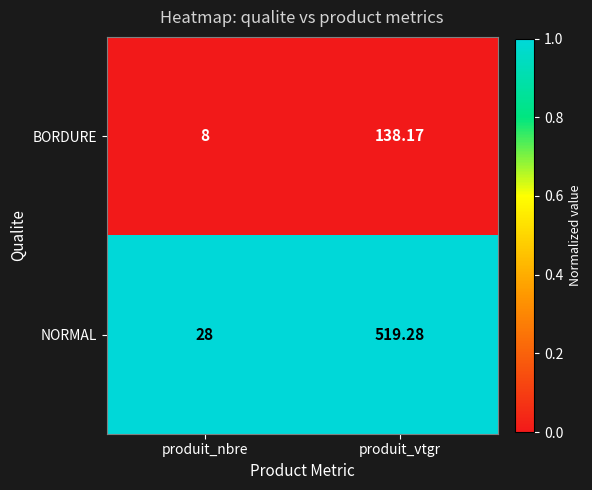

Is the value of BORDURE at produit_nbre greater than the value of NORMAL at produit_nbre?

No